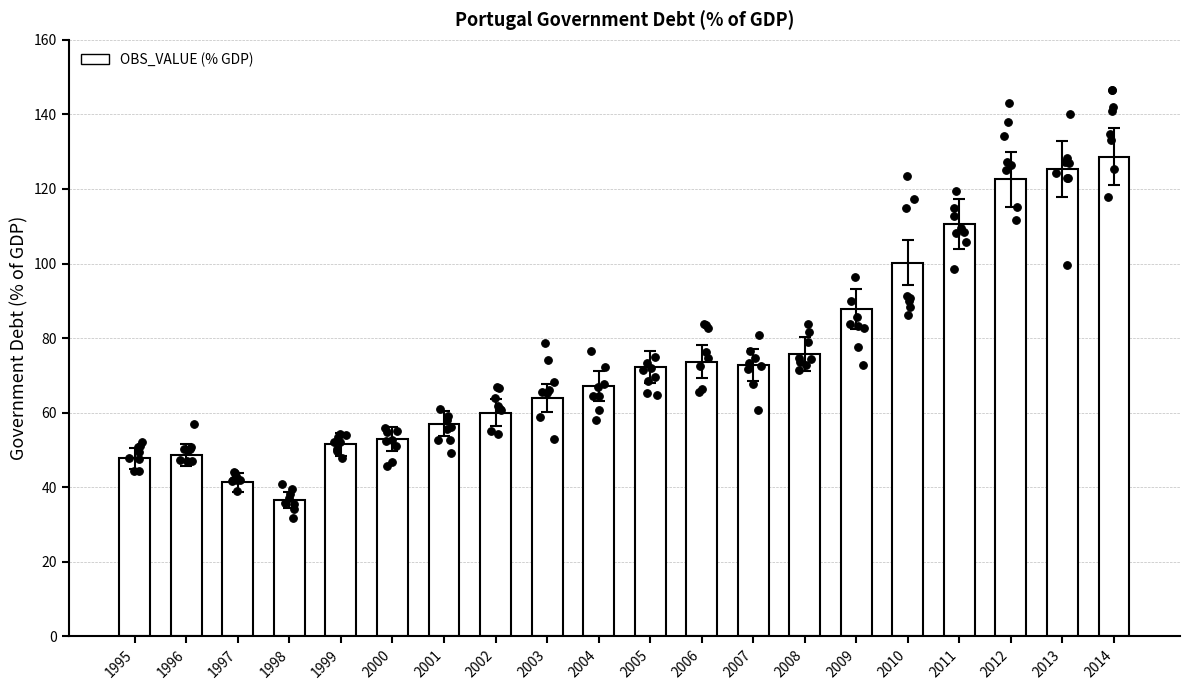

What is the change in value from 1999 to 2003?

+12.4